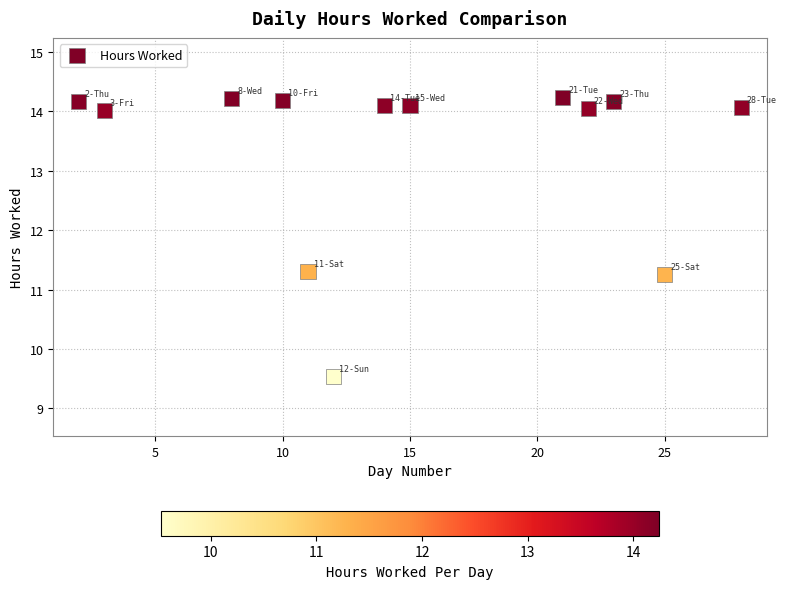

What is the range of X values (max minus min)?

26.0